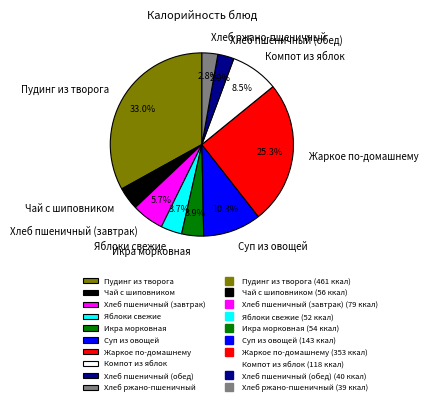

To the nearest percent, what is the combined percentage of Яблоки свежие and Хлеб пшеничный (завтрак)?

9%